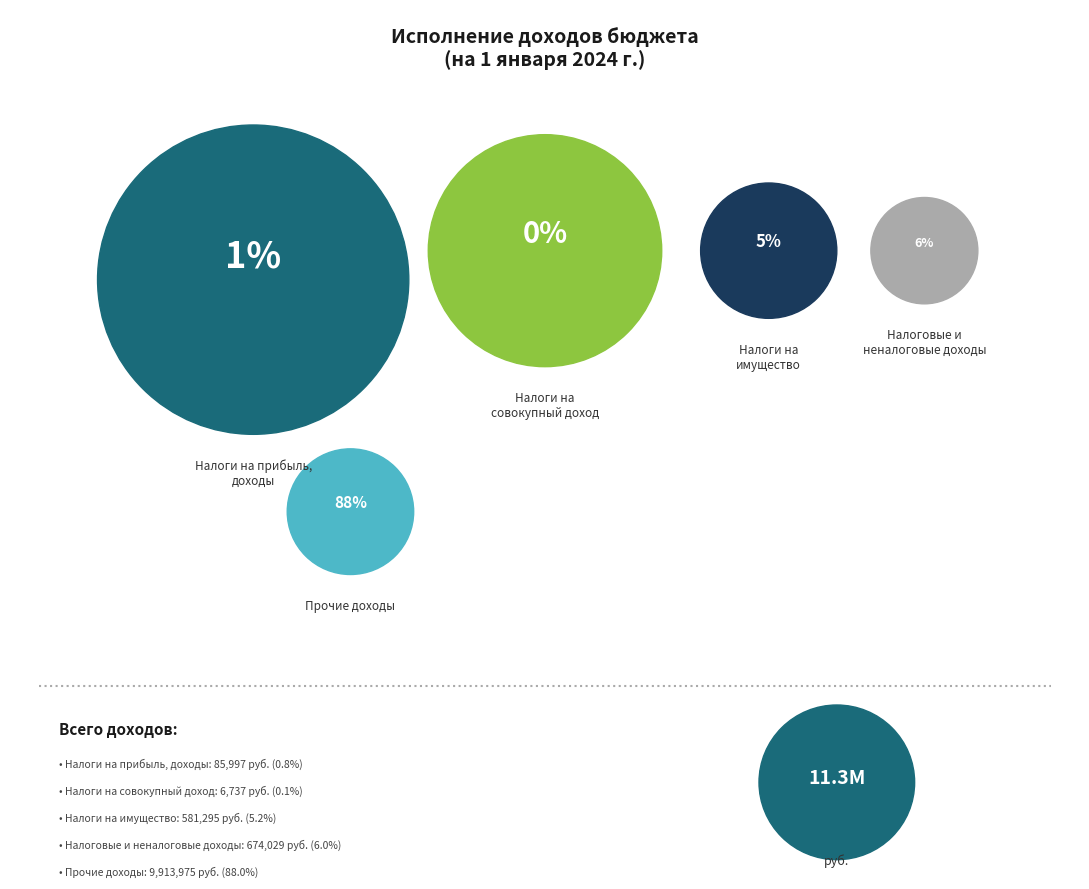

Rank the categories by value from highest to lowest.

Прочие доходы, Налоговые и неналоговые доходы, Налоги на имущество, Налоги на прибыль, доходы, Налоги на совокупный доход